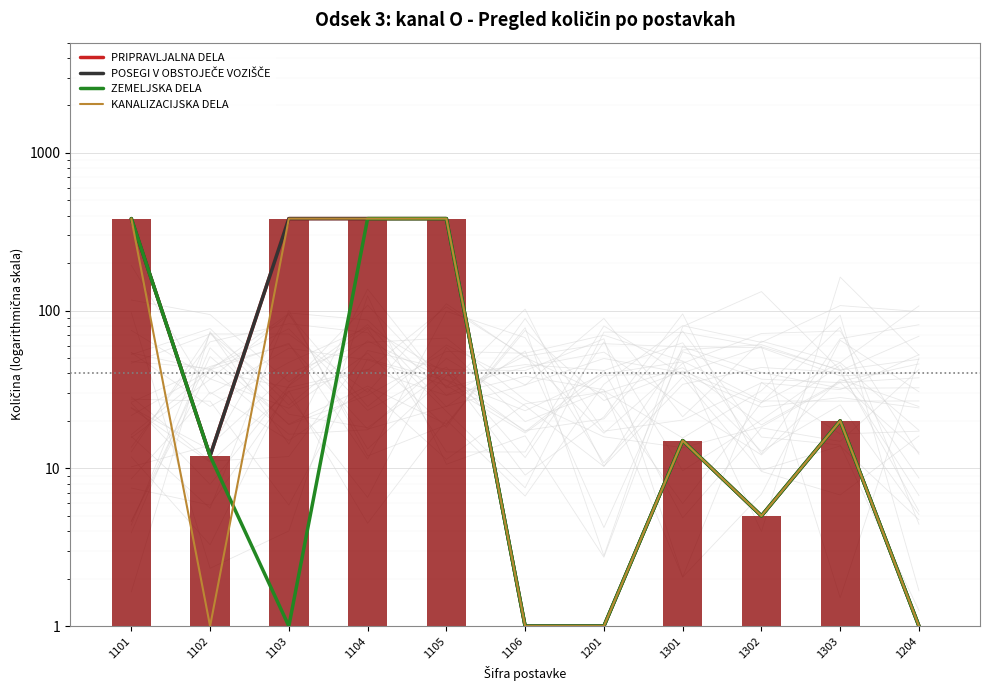

At which label does KANALIZACIJSKA DELA first exceed 15?

1101